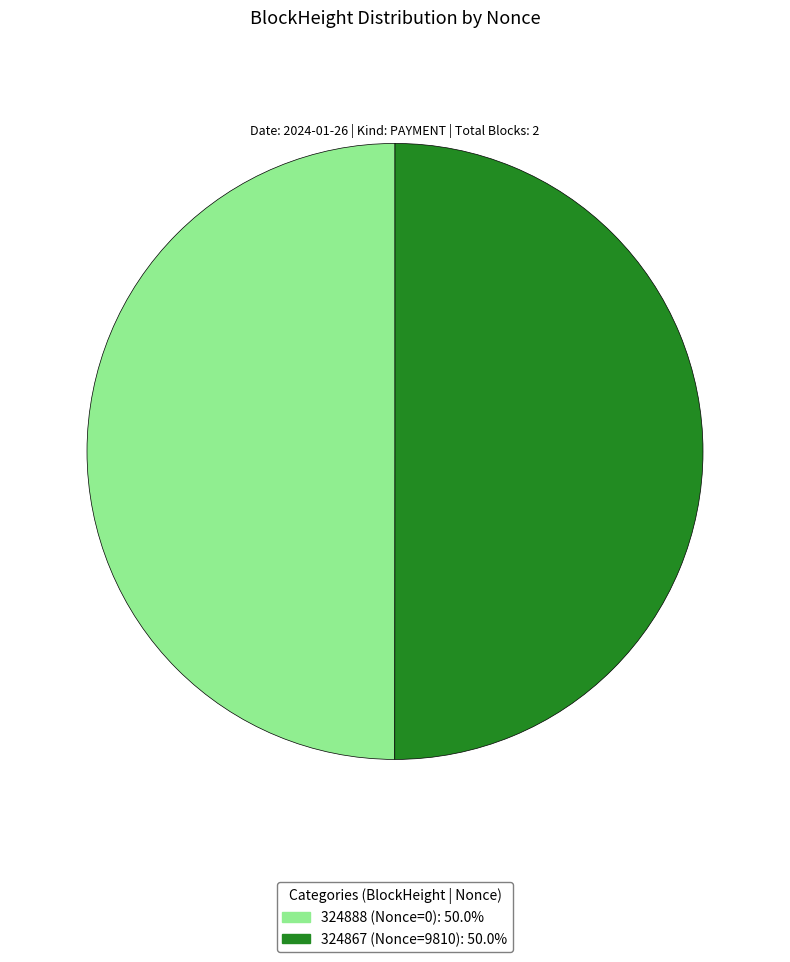

What is the ratio of the value at 324867 to the value at 324888?

1.0